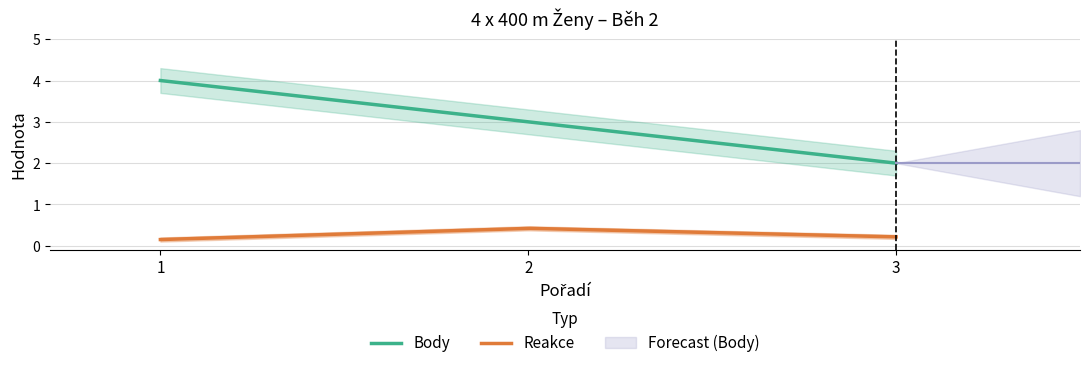

What is the maximum value shown in the chart?

4.0